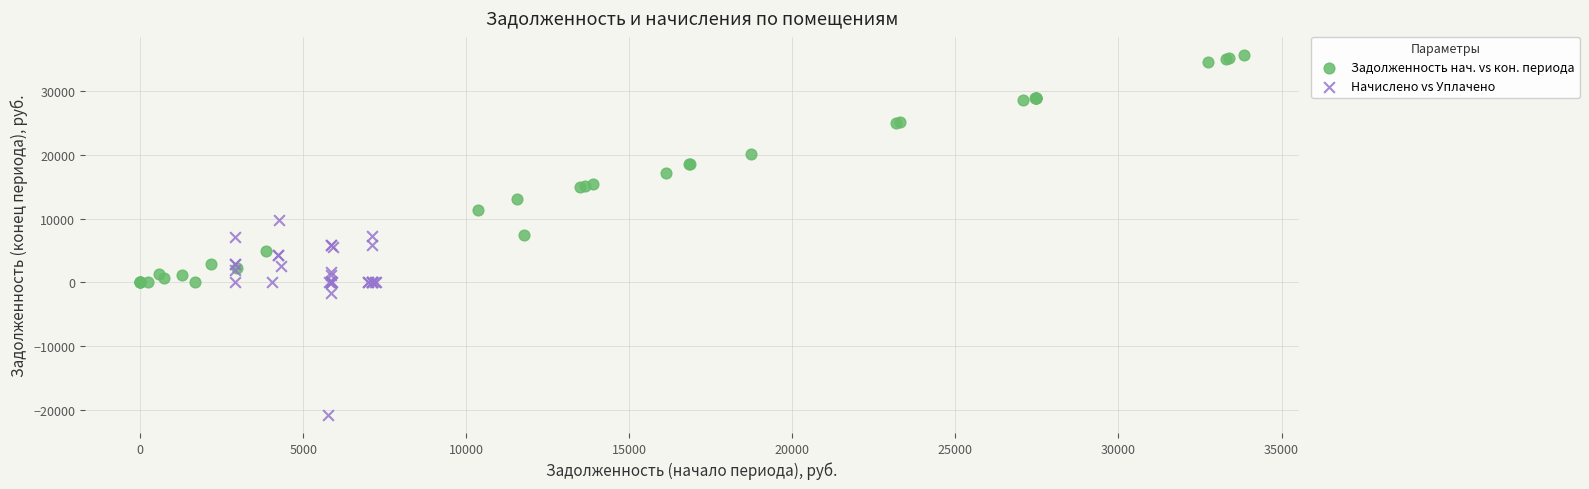

What are all the series names shown in the legend?

Задолженность нач. vs кон. периода, Начислено vs Уплачено